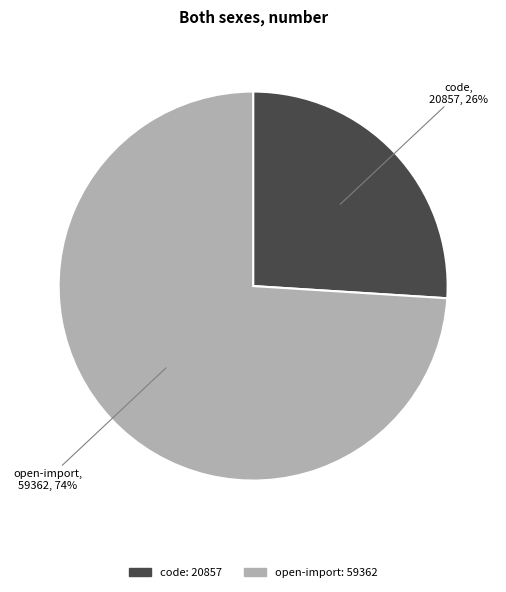

What is the largest slice in the pie chart?

open-import